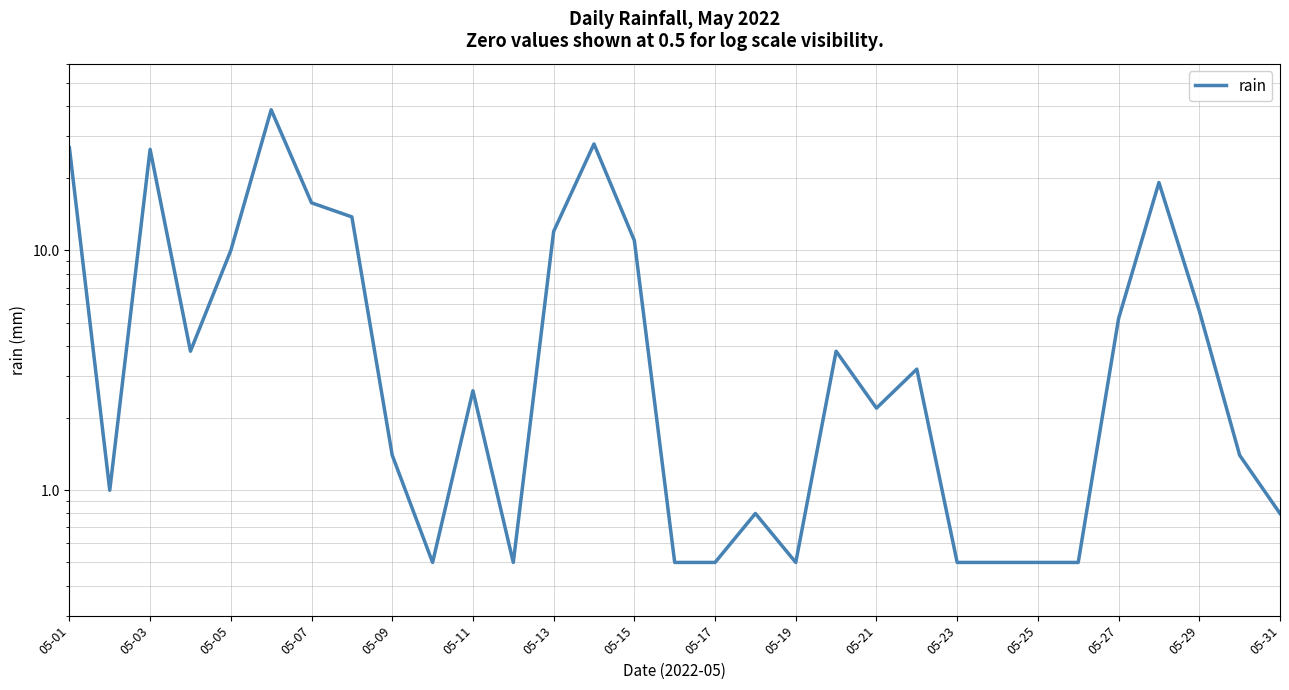

What is the difference between the second highest and second lowest values?

27.3